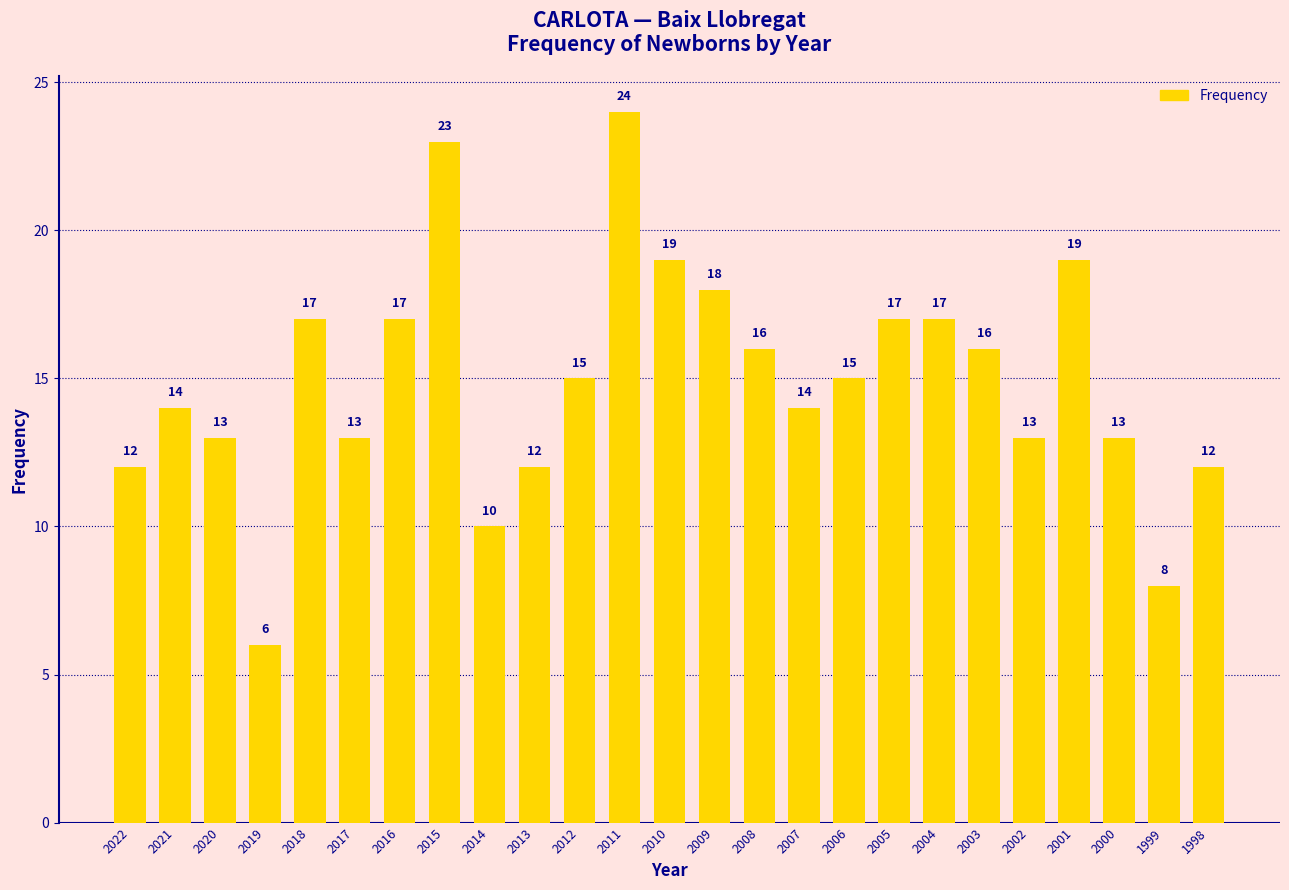

What value does the data have at 2018, to the nearest 10?

20